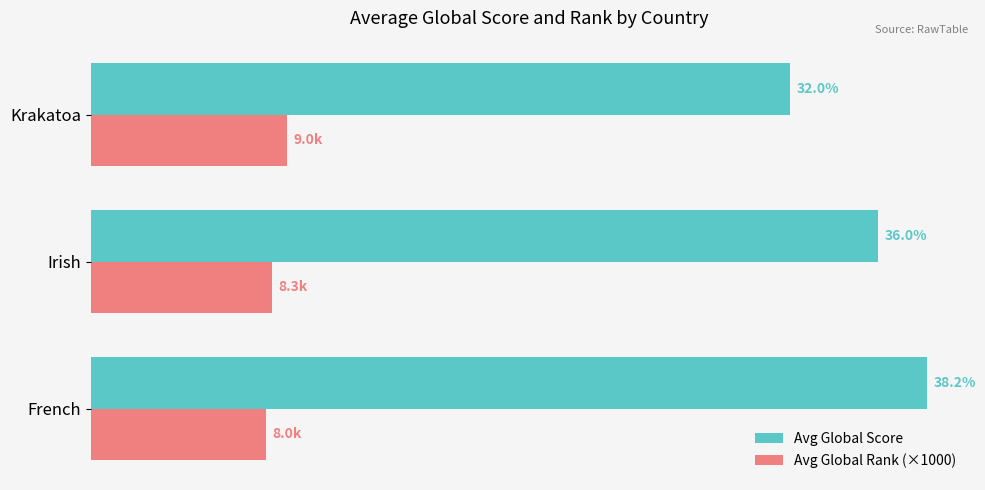

Which series has the widest spread of values?

Avg Global Score